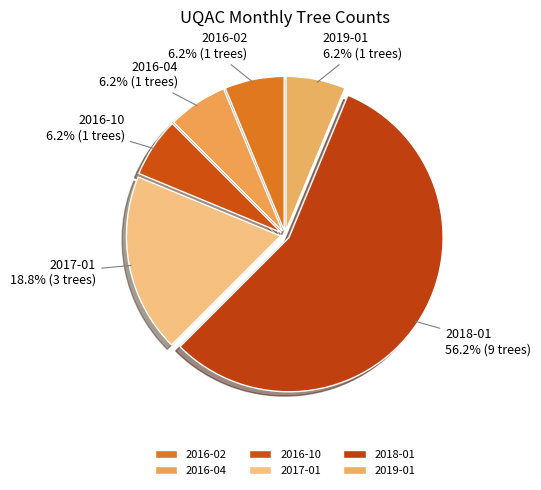

To the nearest percent, what is the difference between the largest and smallest slice percentages?

50%